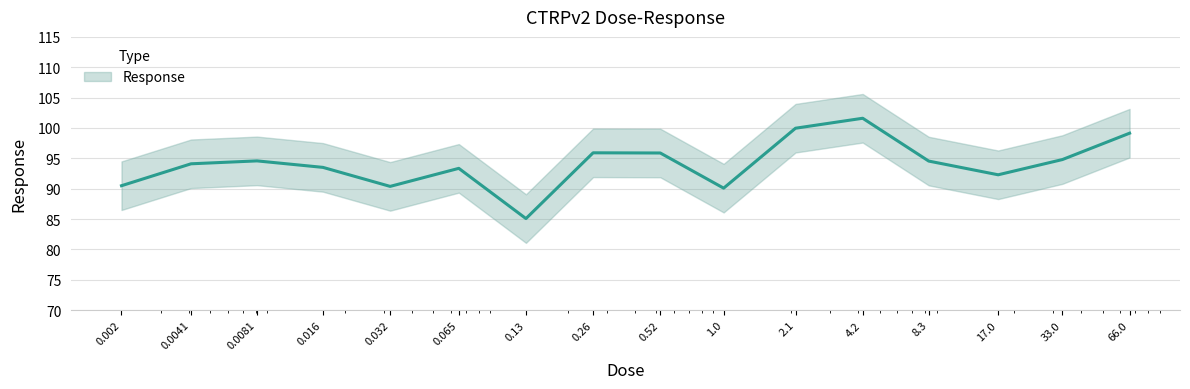

Reading right to left, what are all the values shown in this chart?

66.0=99.1	33.0=94.8	17.0=92.3	8.3=94.5	4.2=101.6	2.1=100.0	1.0=90.1	0.52=95.9	0.26=95.9	0.13=85.1	0.065=93.3	0.032=90.4	0.016=93.5	0.0081=94.6	0.0041=94.1	0.002=90.5